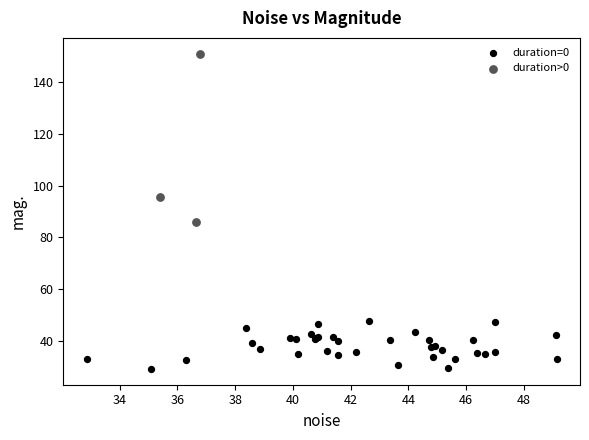

Which series reaches the minimum Y coordinate?

duration=0